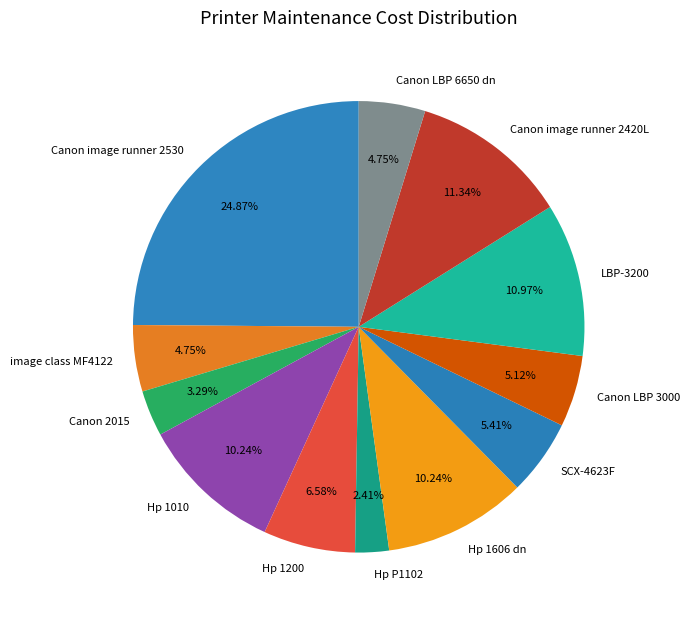

To the nearest percent, what is the difference between the largest and smallest slice percentages?

22%